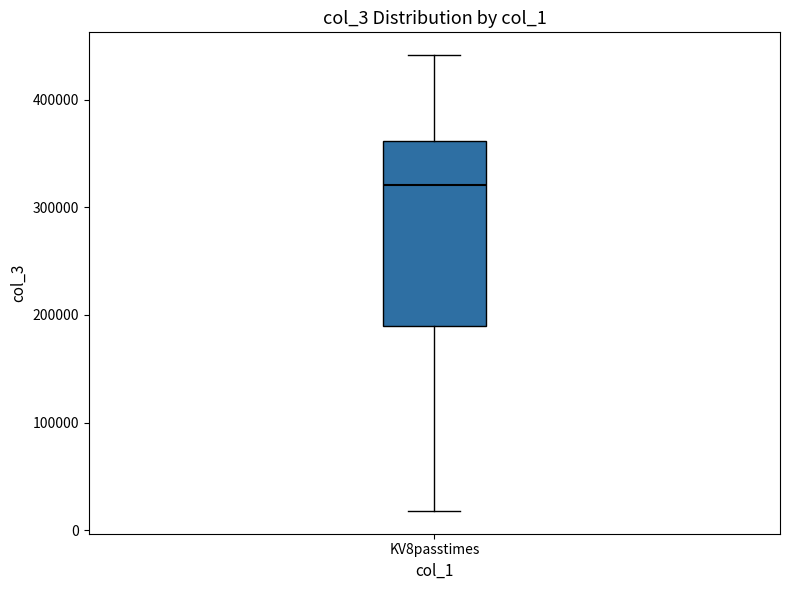

Where is the lower edge of the box for KV8passtimes on the y-axis? The values are not printed on the chart, so give them approximately, as read against the axis.

190000